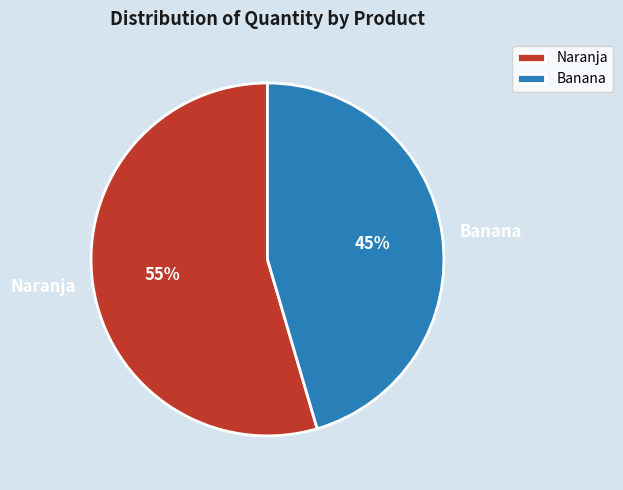

The Banana slice represents 45% of the pie. True or false?

True